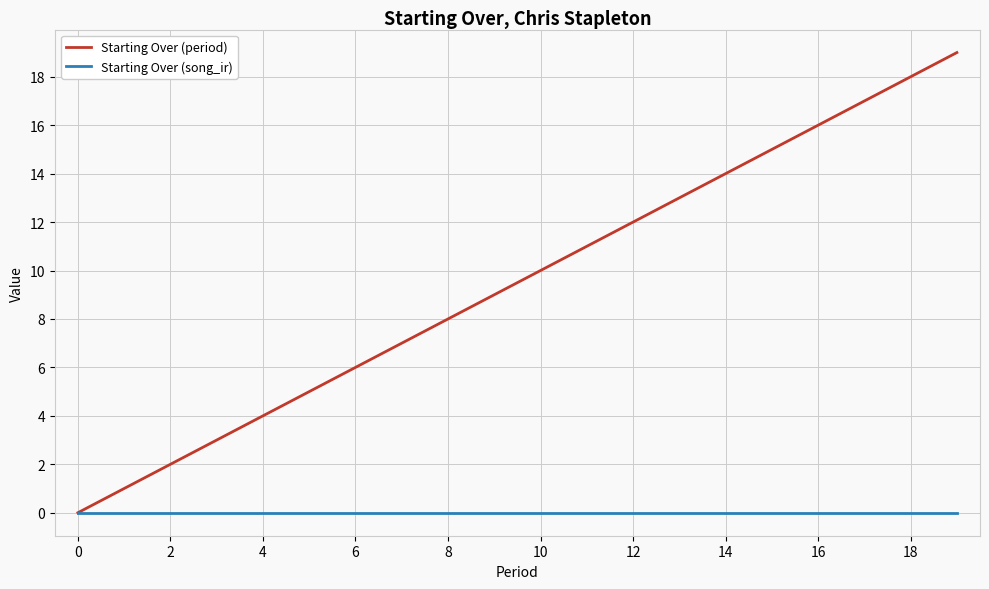

Does the chart display data point markers on the line(s)?

No